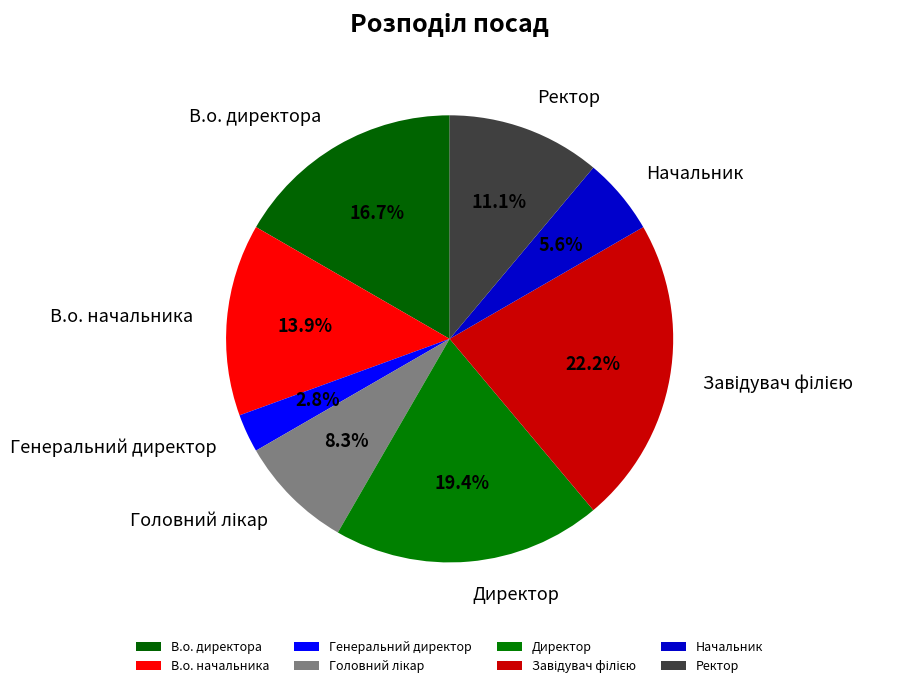

How many slices are in this pie chart?

8